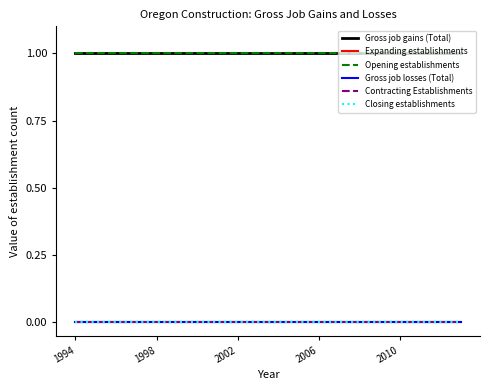

Reading left to right, extract all data points from this chart.

Gross job gains (Total): 1	1	1	1	1	1	1	1	1	1	1	1	1	1	1	1	1	1	1	1
Expanding establishments: 0	0	0	0	0	0	0	0	0	0	0	0	0	0	0	0	0	0	0	0
Opening establishments: 1	1	1	1	1	1	1	1	1	1	1	1	1	1	1	1	1	1	1	1
Gross job losses (Total): 0	0	0	0	0	0	0	0	0	0	0	0	0	0	0	0	0	0	0	0
Contracting Establishments: 0	0	0	0	0	0	0	0	0	0	0	0	0	0	0	0	0	0	0	0
Closing establishments: 0	0	0	0	0	0	0	0	0	0	0	0	0	0	0	0	0	0	0	0